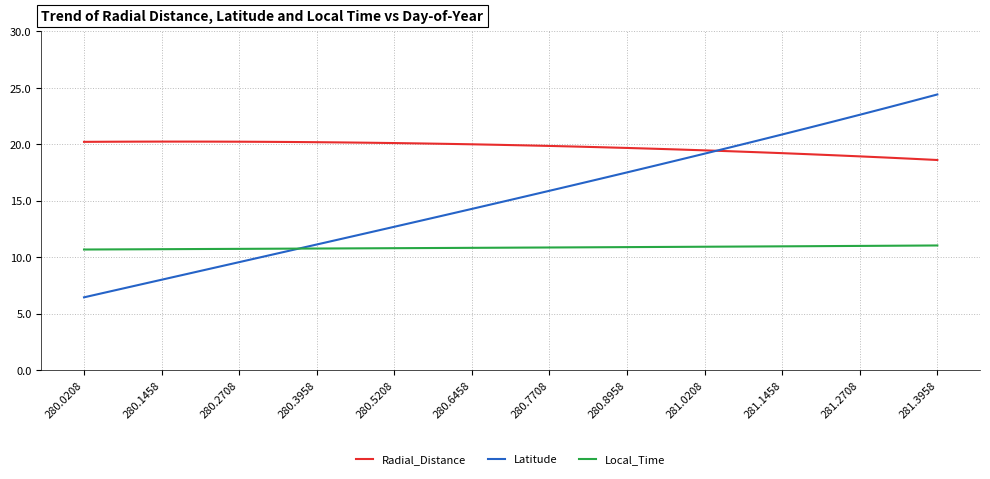

Is this an area chart (filled region under the line)?

No